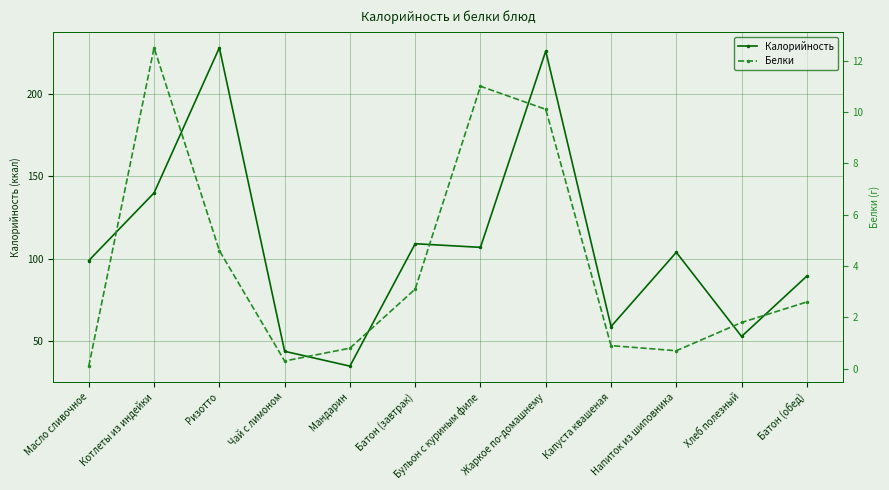

At which category is the sum across all series the highest?

Жаркое по-домашнему